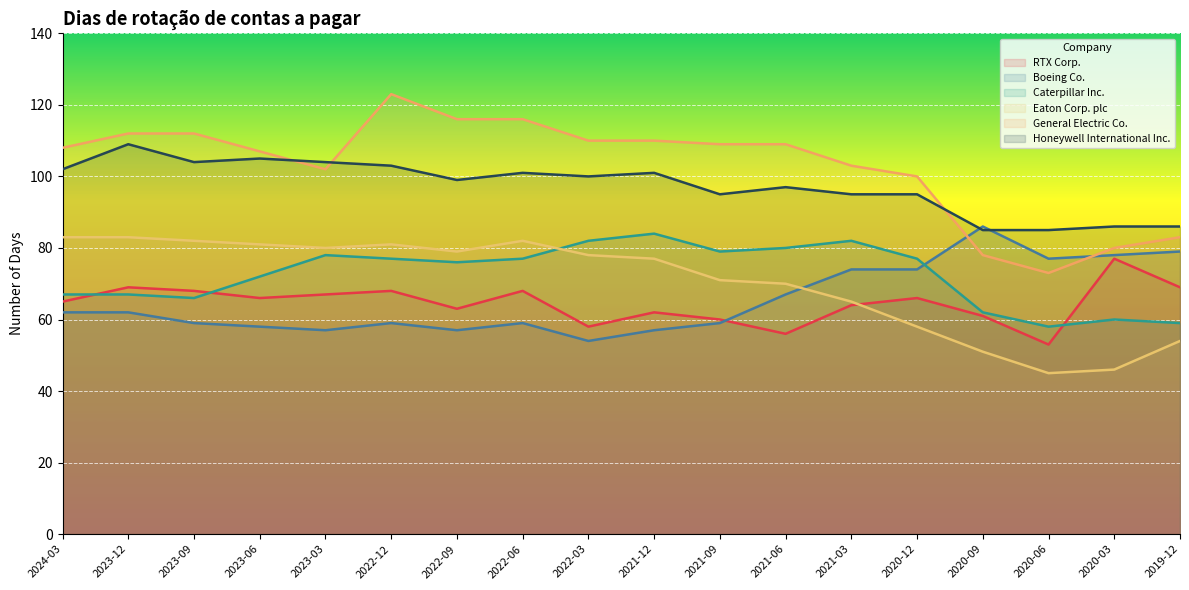

How many categories are shown in the chart?

18